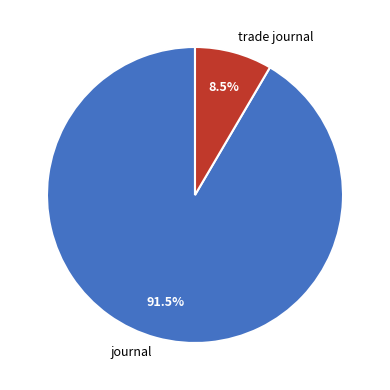

How much of the chart is everything except trade journal?

91.5%